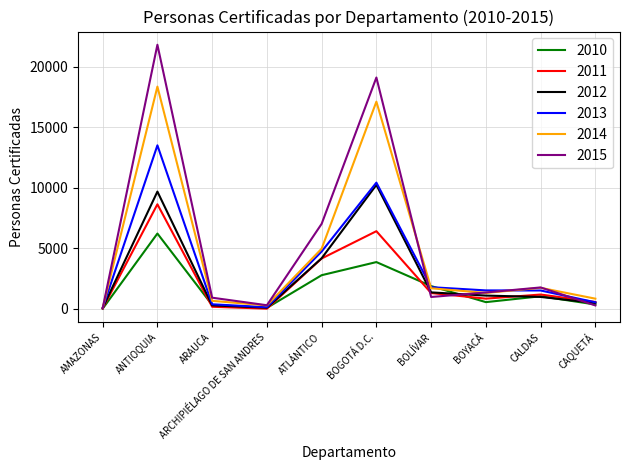

Where is the first local maximum for 2011?

ANTIOQUIA